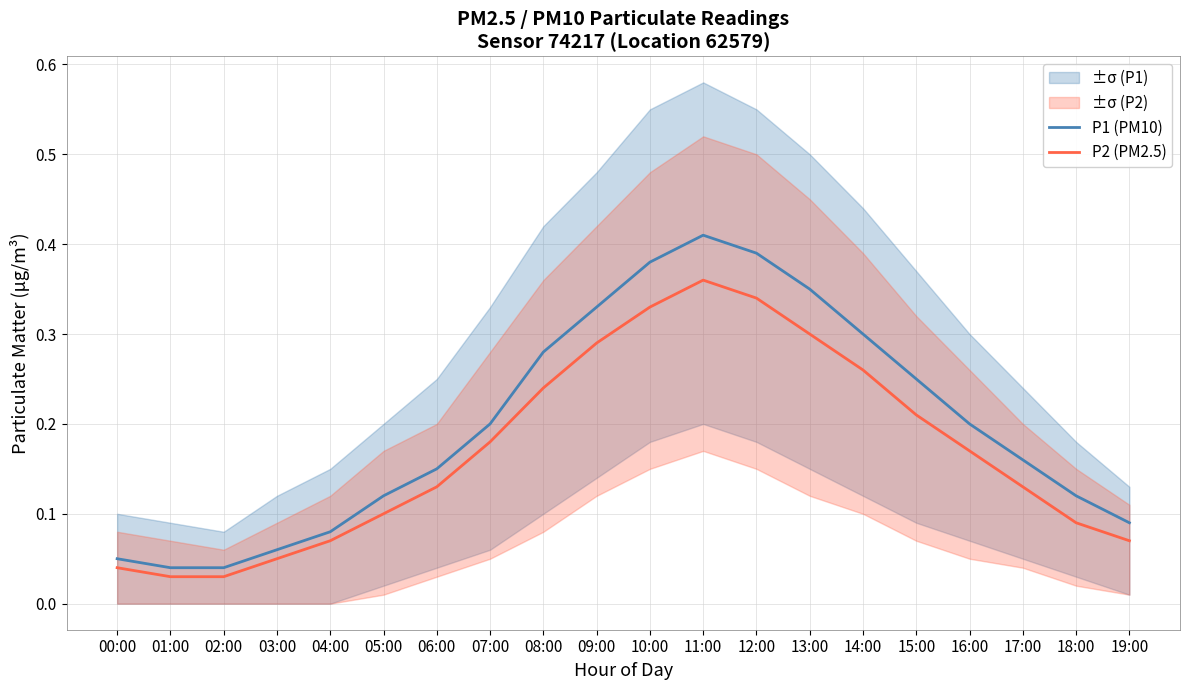

Which series has the widest spread of values?

P1 (PM10)